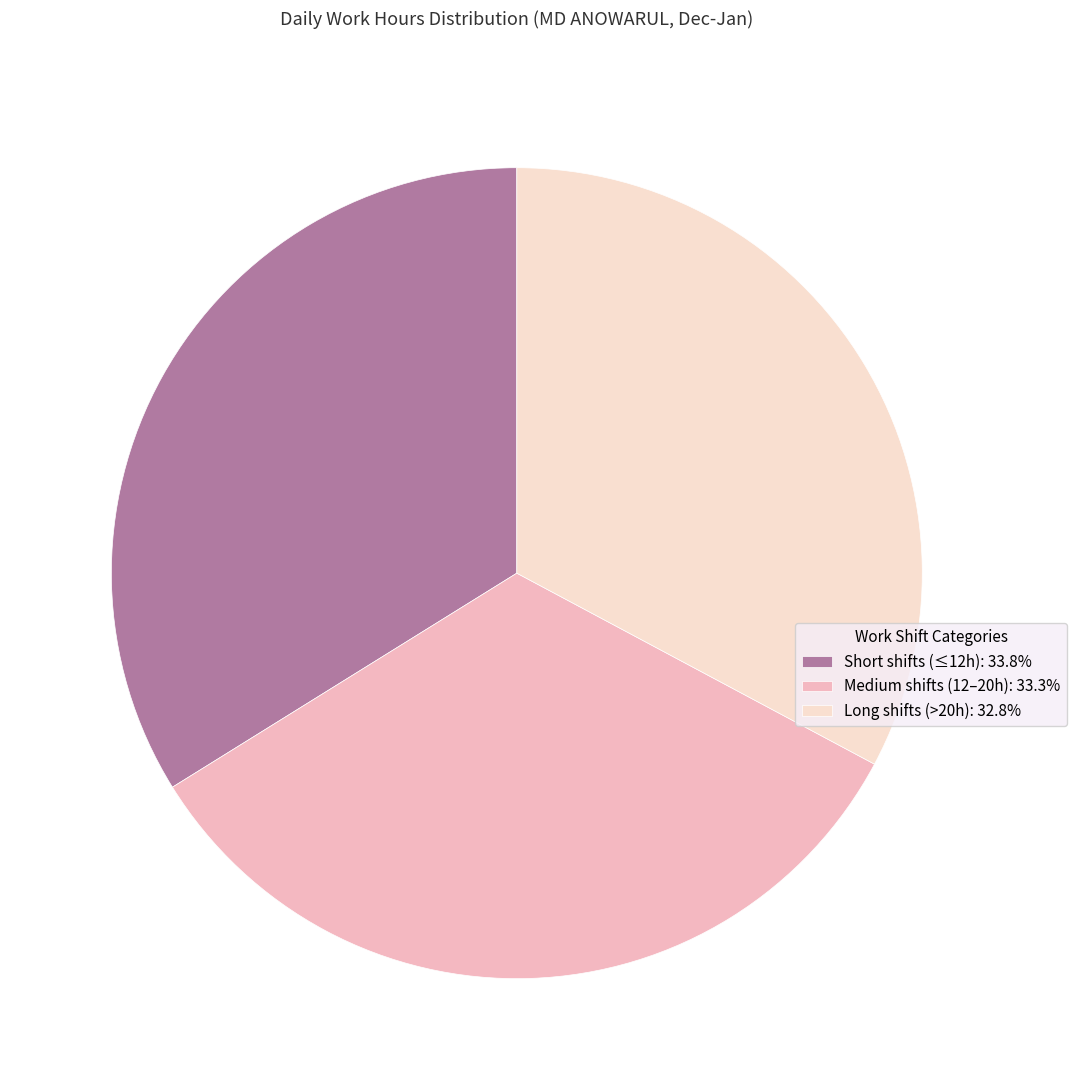

Is there any slice that represents more than half of the pie?

No